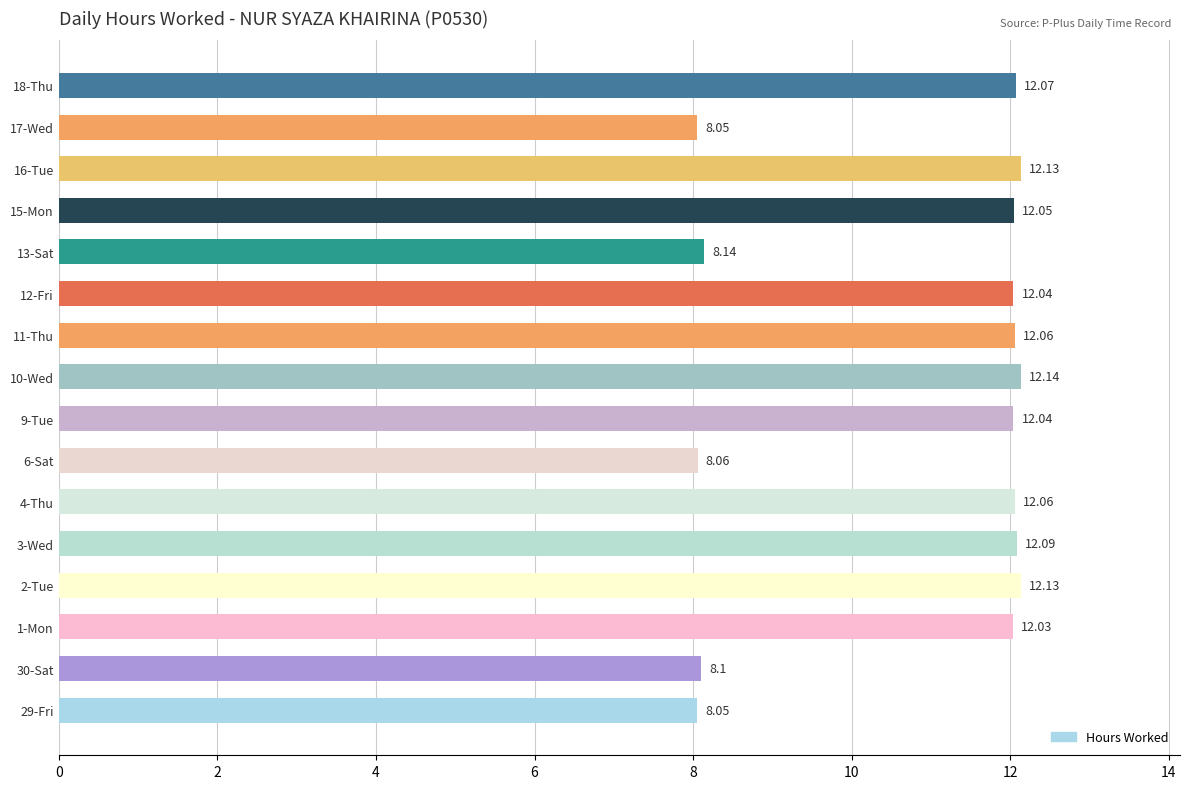

Between 17-Wed and 4-Thu, which is larger?

4-Thu